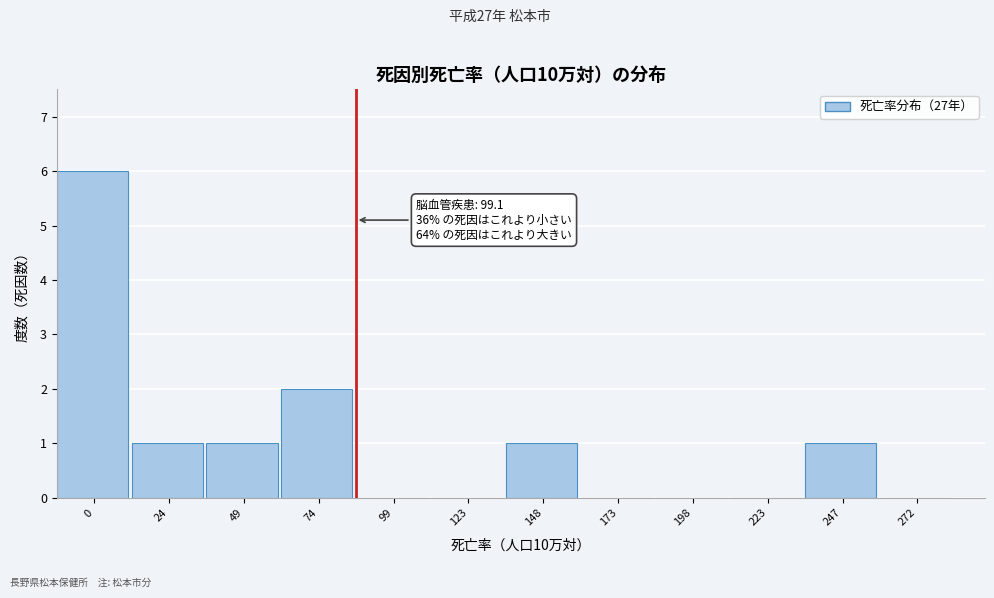

Reading left to right, extract all data points from this chart.

0=6	24=1	49=1	74=2	99=0	123=0	148=1	173=0	198=0	223=0	247=1	272=0